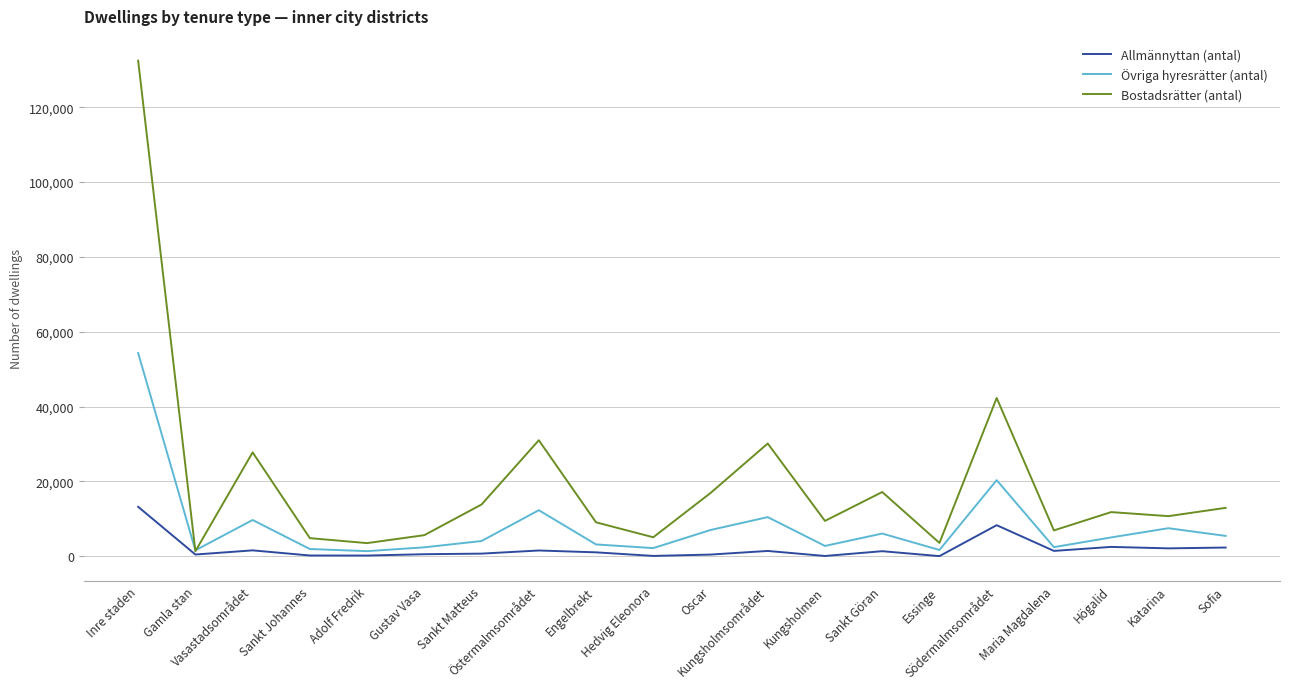

Which series has the largest range (max minus min)?

Bostadsrätter (antal)